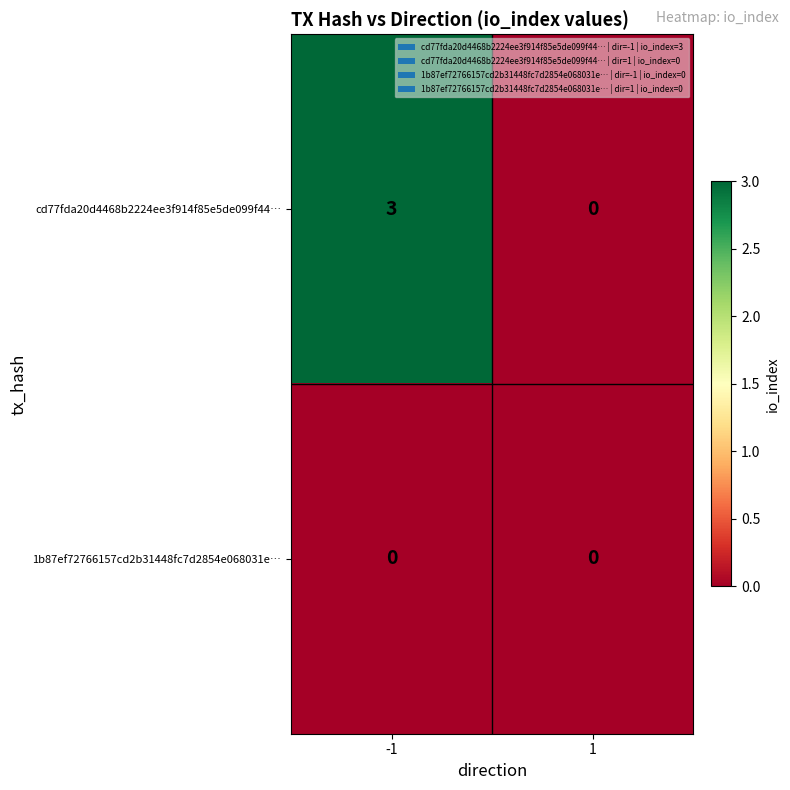

True or false: cd77fda20d4468b2224ee3f914f85e5de099f44… has a value of 2 at -1.

False